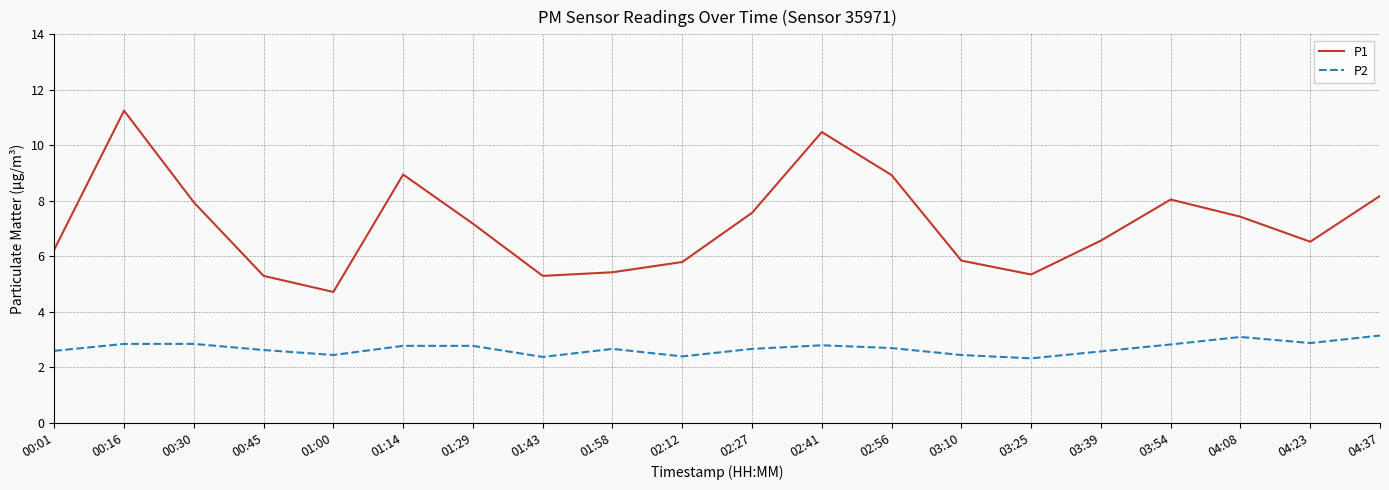

At which category does the chart reach its peak across all series?

00:16